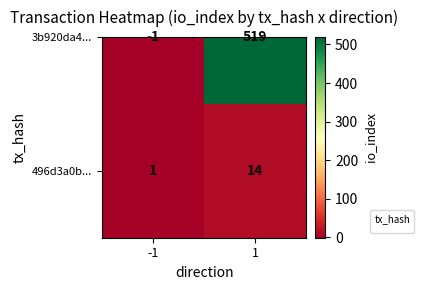

Count the values in the range 1 to 14.

2